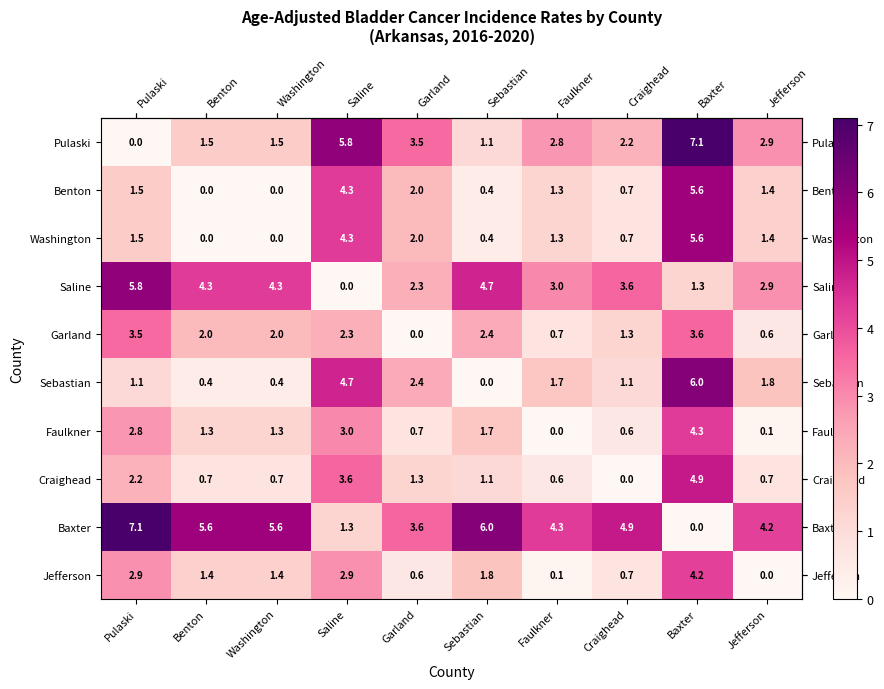

Where is Jefferson nearest to the value 2?

Sebastian